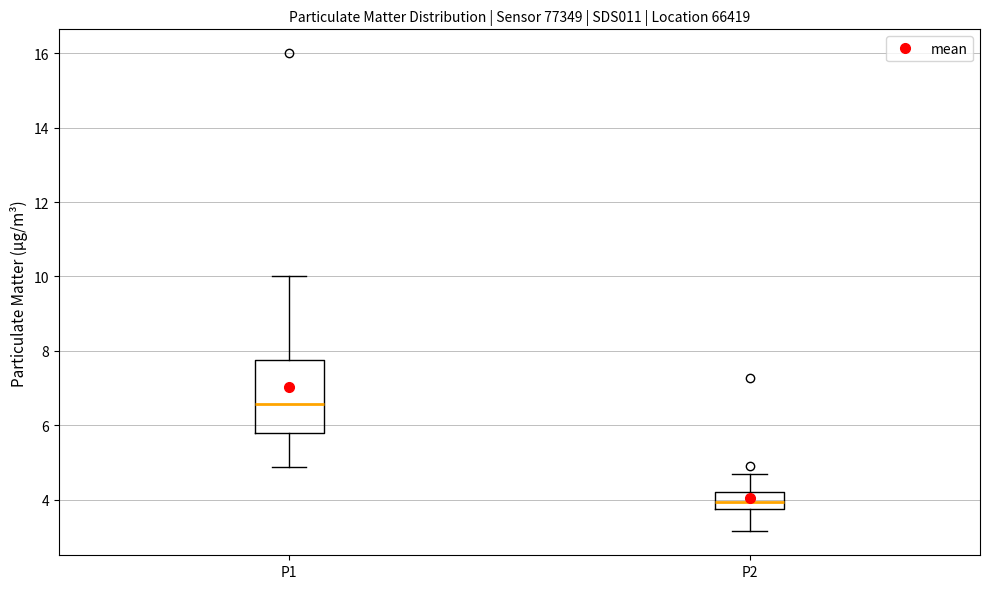

Which box has the lowest median line?

P2